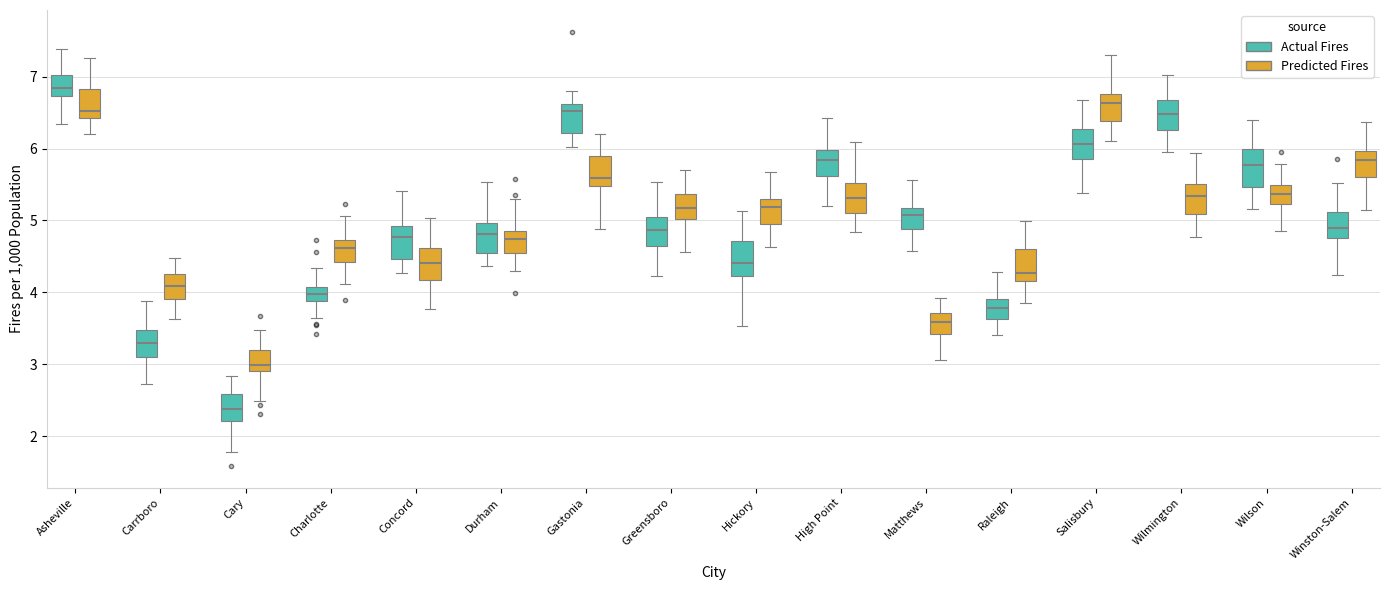

Which box's median line is the lowest?

Cary (Actual Fires)